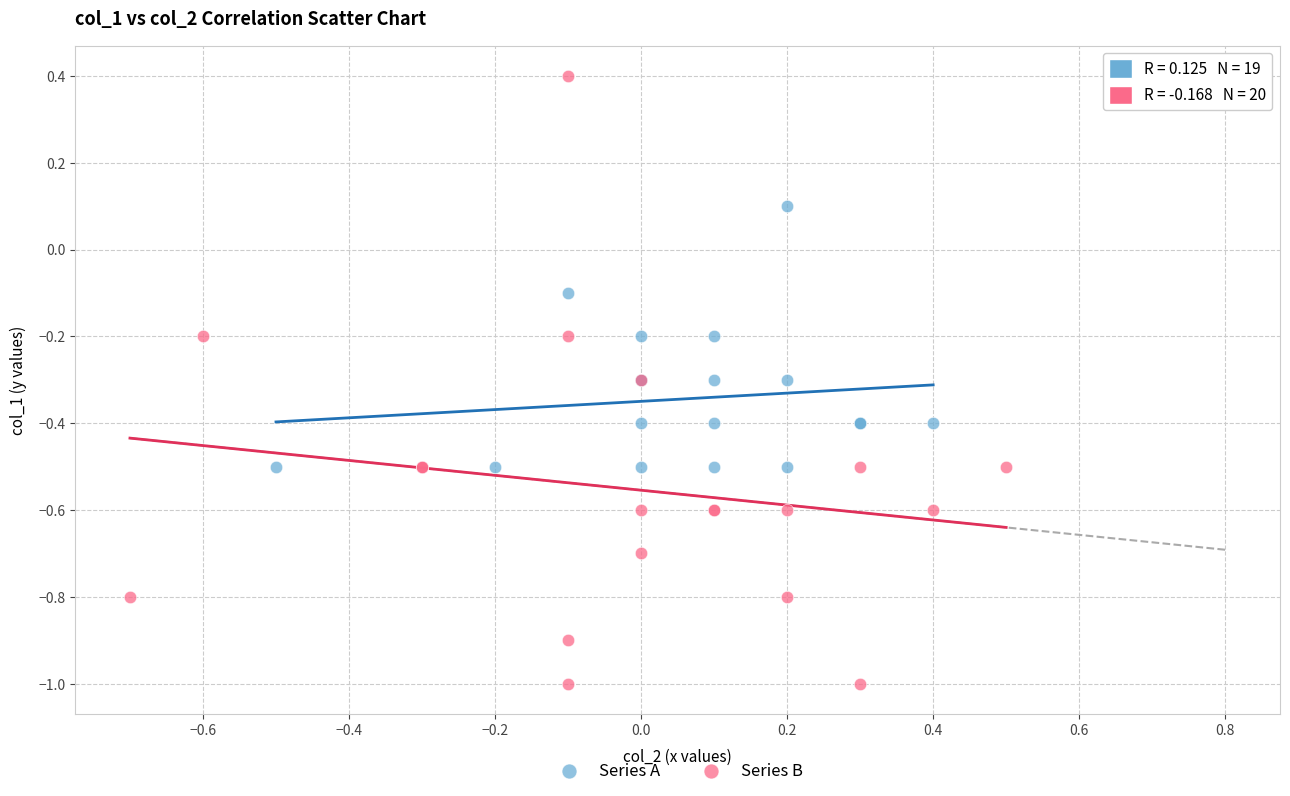

Which series reaches the minimum Y coordinate?

Series B